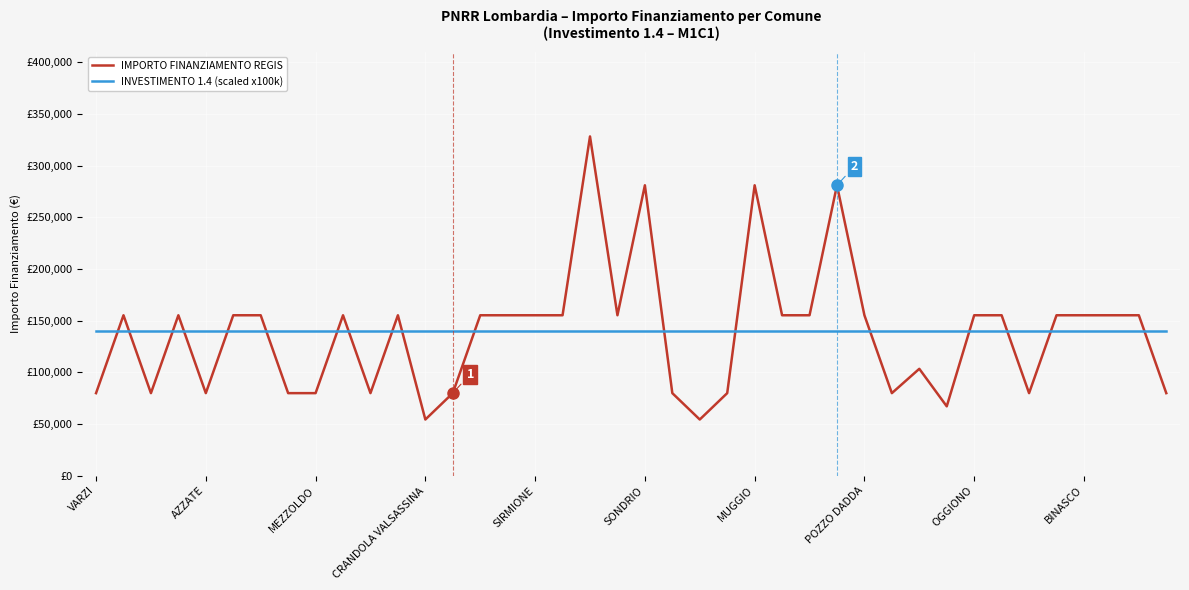

Does the chart have visible grid lines?

Yes